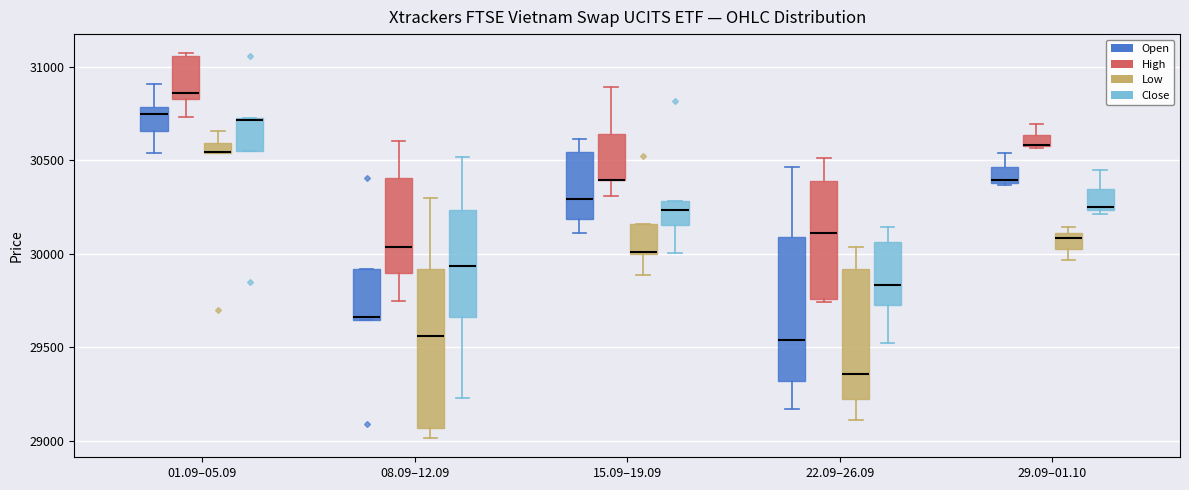

Where does the lower whisker of the box for 15.09–19.09 (Low) end on the y-axis? The values are not printed on the chart, so give them approximately, as read against the axis.

29900